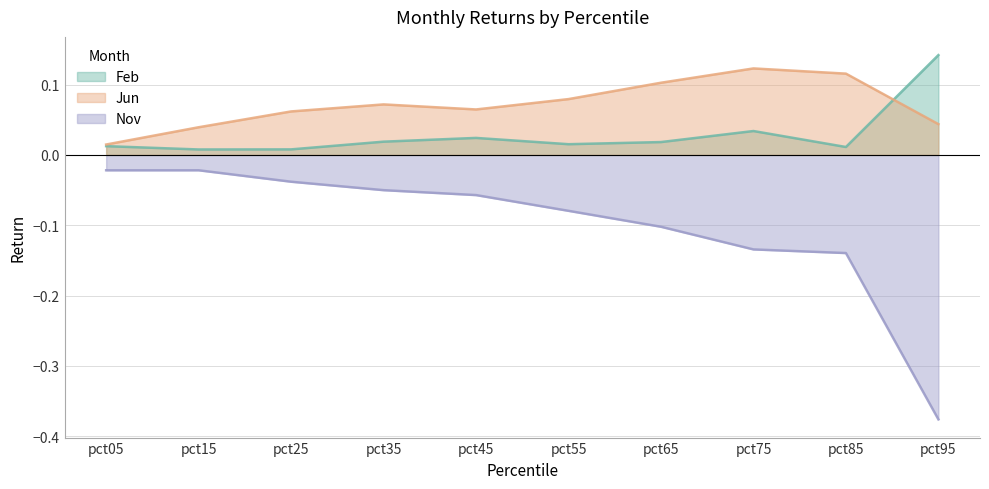

Which series has the widest spread of values?

Nov